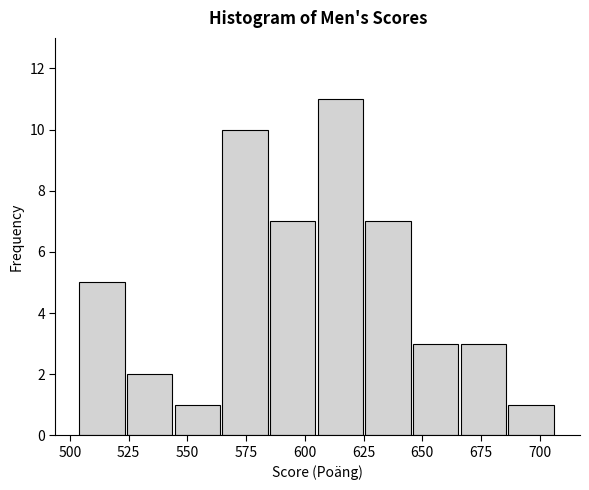

Reading left to right, transcribe this chart: for each bar, give the range it covers on the x-axis and its height. Neither the bar edges nor the heights are printed on the chart, so give them approximately, as read against the axes.

505 to 525: 5
525 to 545: 2
545 to 565: 1
565 to 585: 10
585 to 605: 7
605 to 625: 11
625 to 645: 7
645 to 665: 3
665 to 685: 3
685 to 705: 1